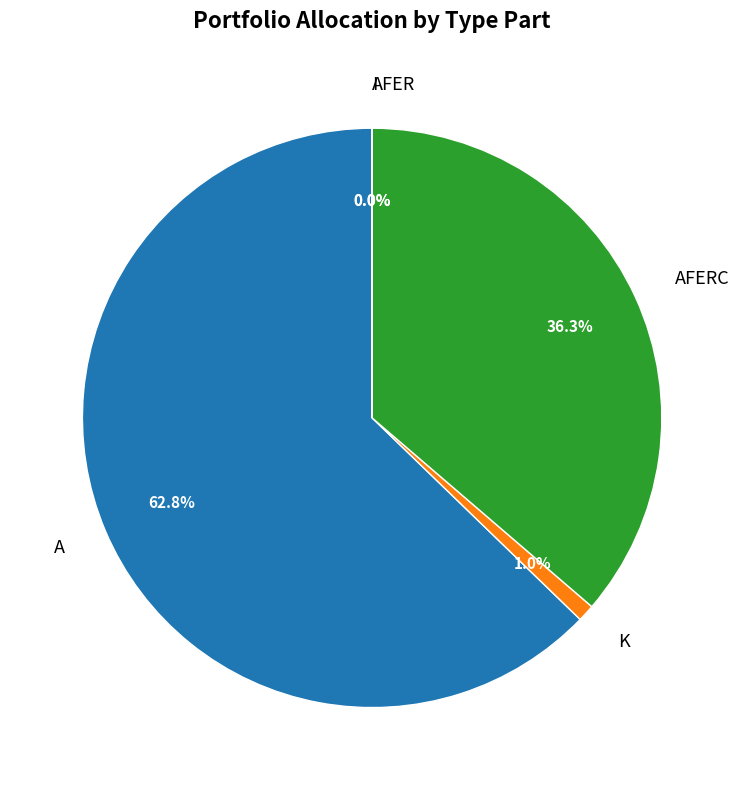

Which category accounts for the majority?

A